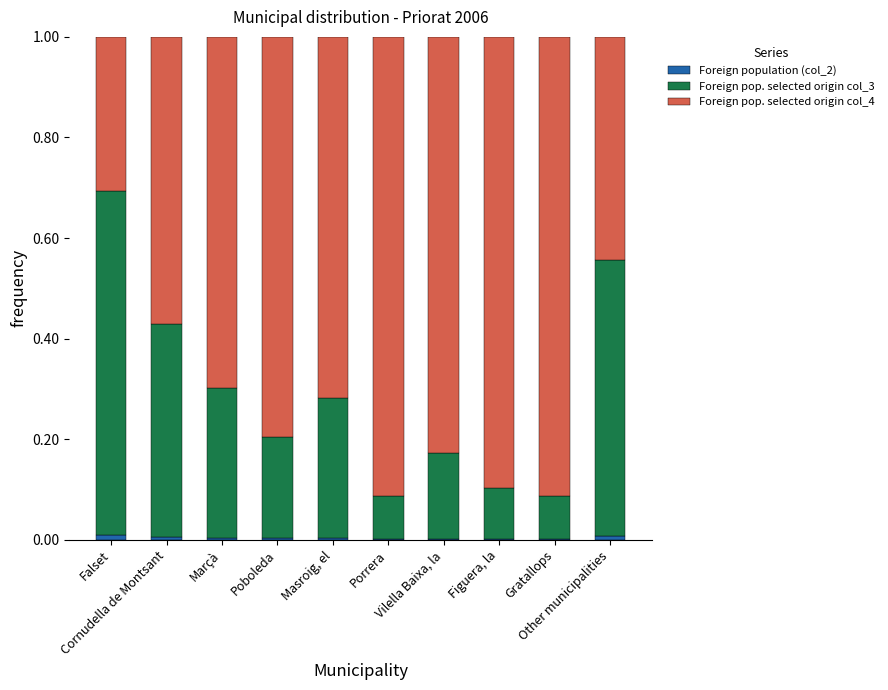

Are the bars grouped side by side (vs. stacked)?

No